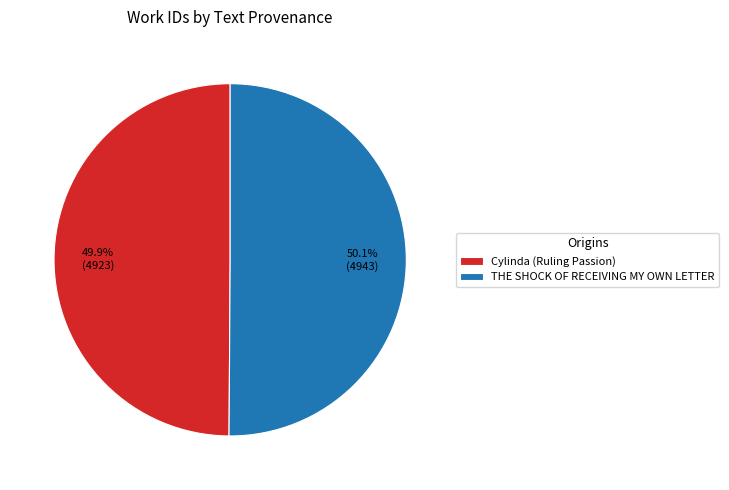

How many segments does this pie chart have?

2